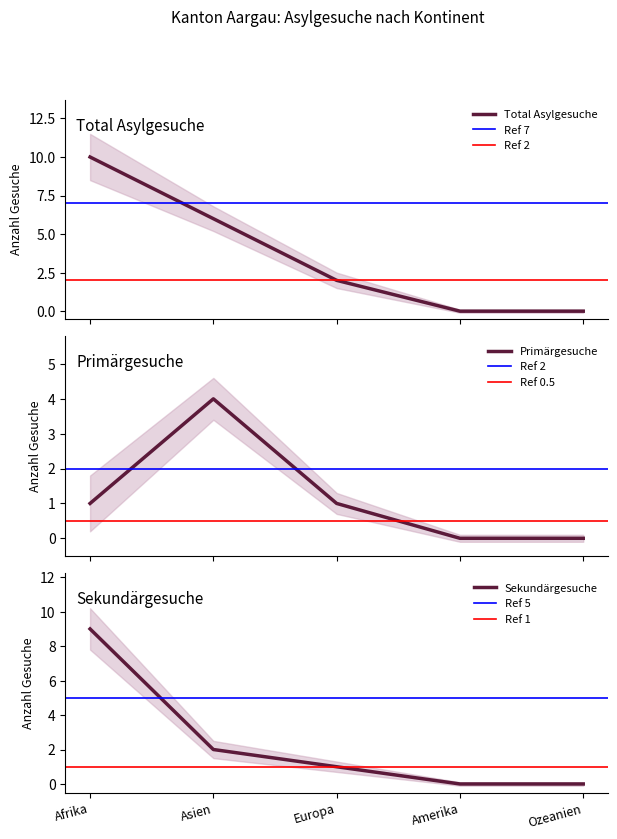

What is the difference between the highest and lowest values at Afrika?

9